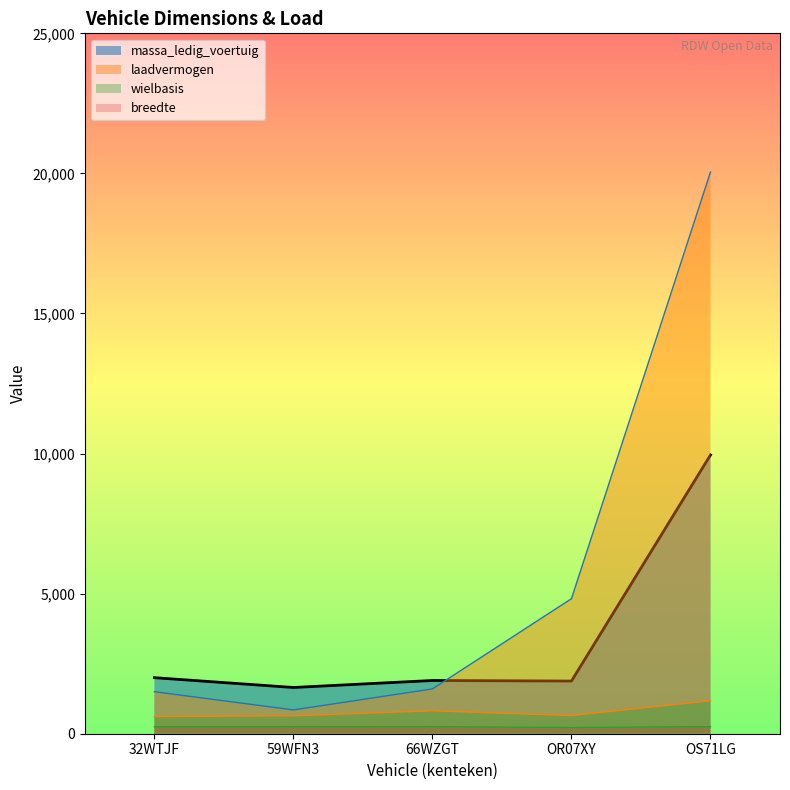

Rank the categories by laadvermogen value from highest to lowest.

OS71LG, OR07XY, 66WZGT, 32WTJF, 59WFN3